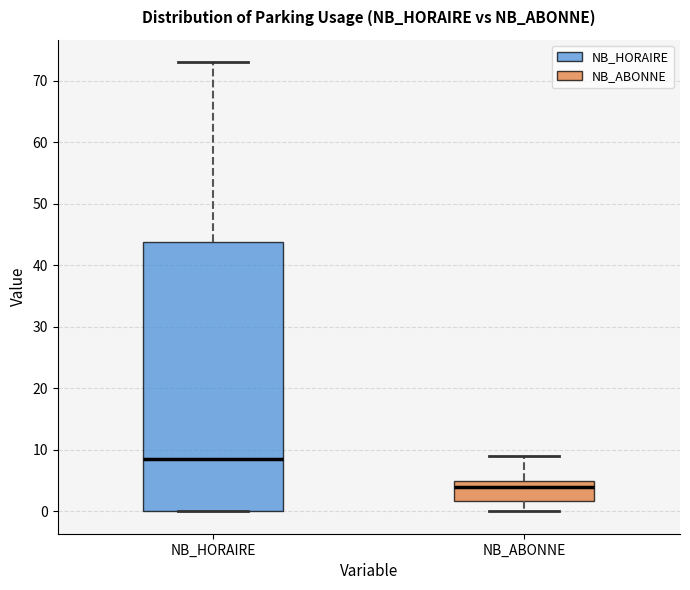

Which box has the highest median line?

NB_HORAIRE